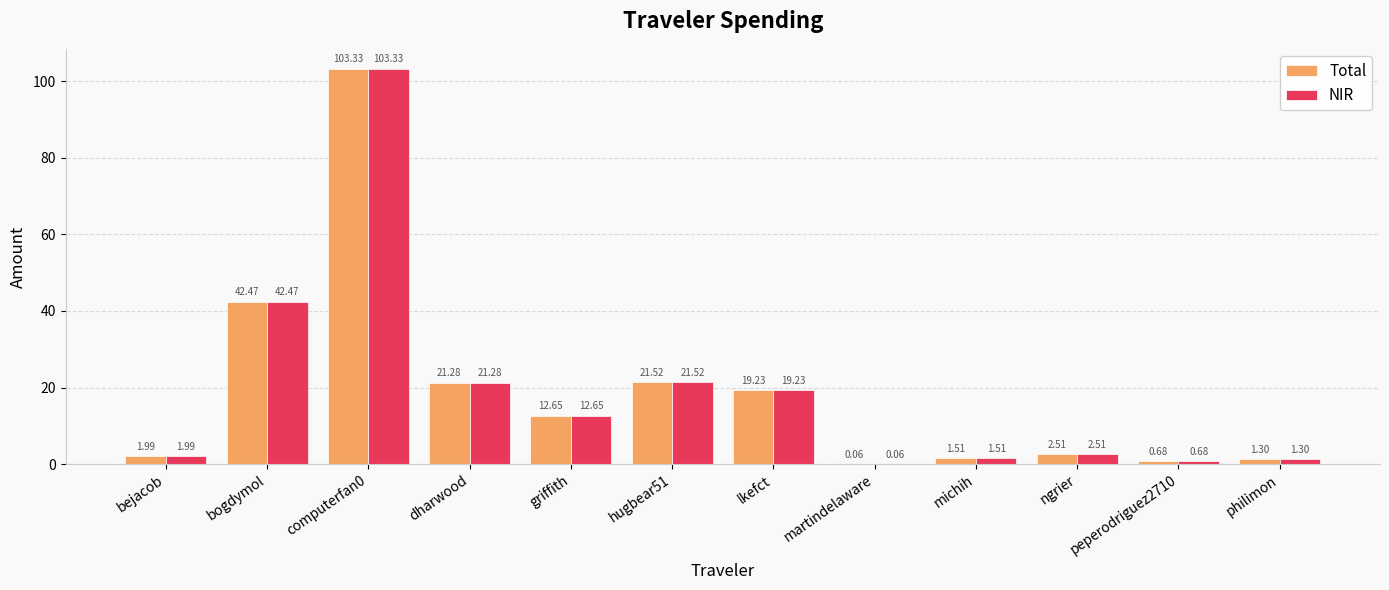

What is the sum of the NIR values at peperodriguez2710 and computerfan0?

104.0